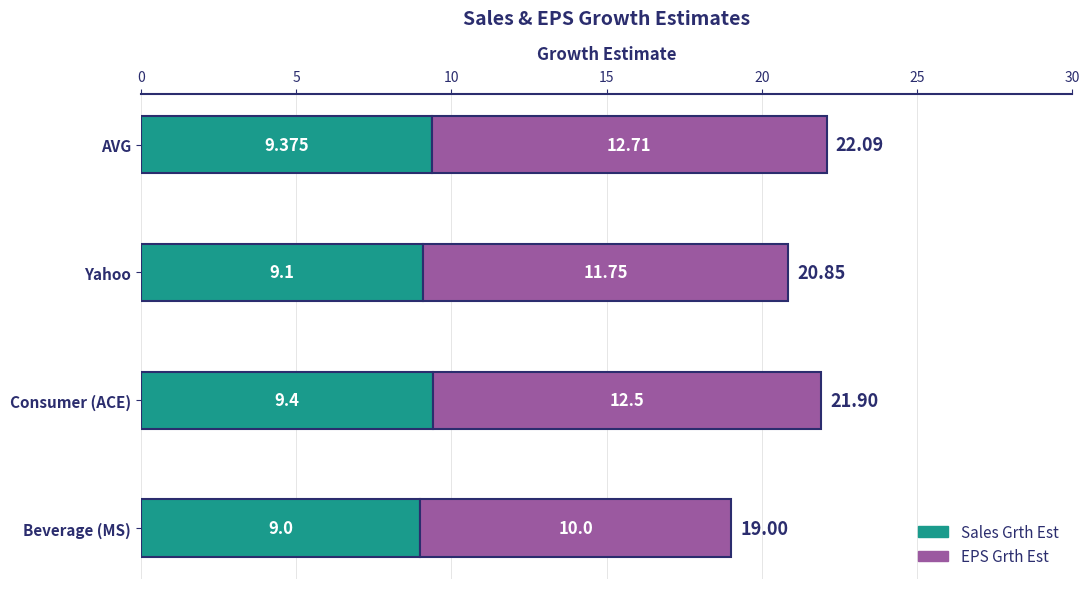

At which category is the sum across all series the highest?

AVG